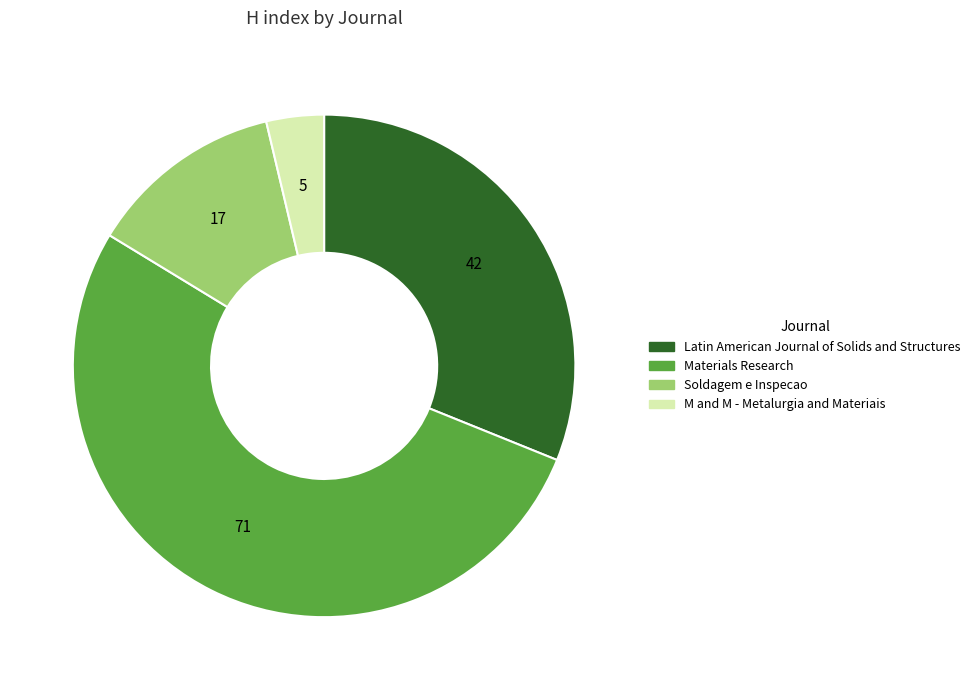

True or false: Materials Research accounts for 1% of the total.

False